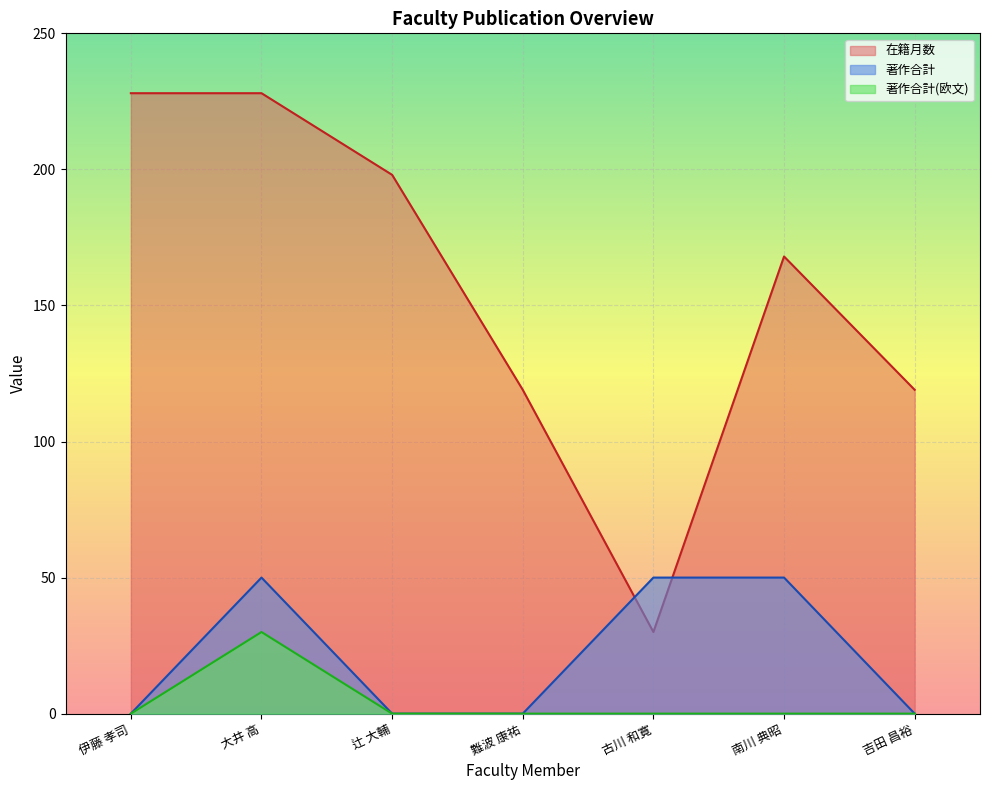

List the series in order of their peak value, highest first.

在籍月数, 著作合計, 著作合計(欧文)